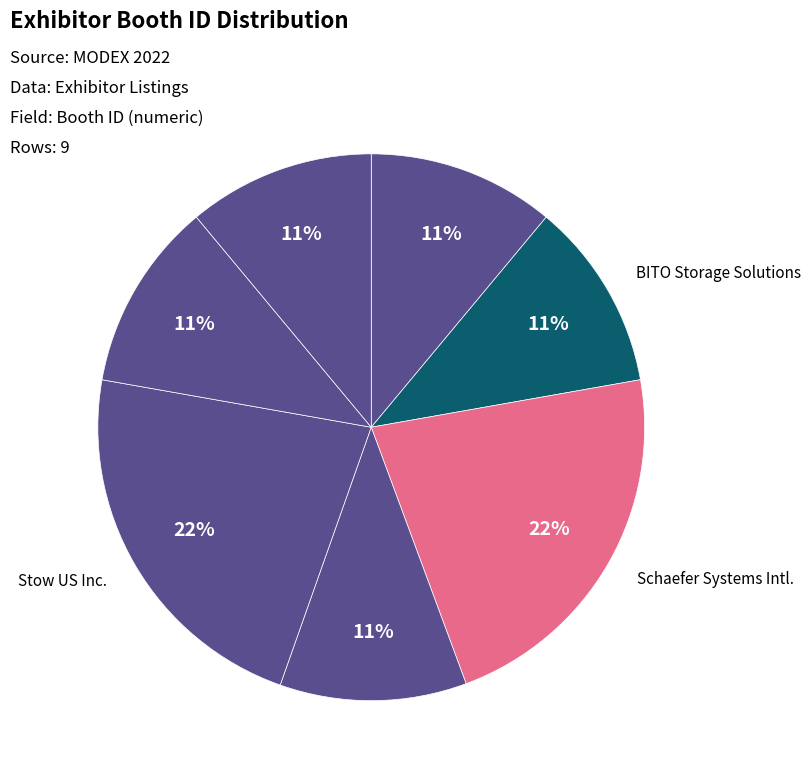

Count the number of slices in the pie.

7